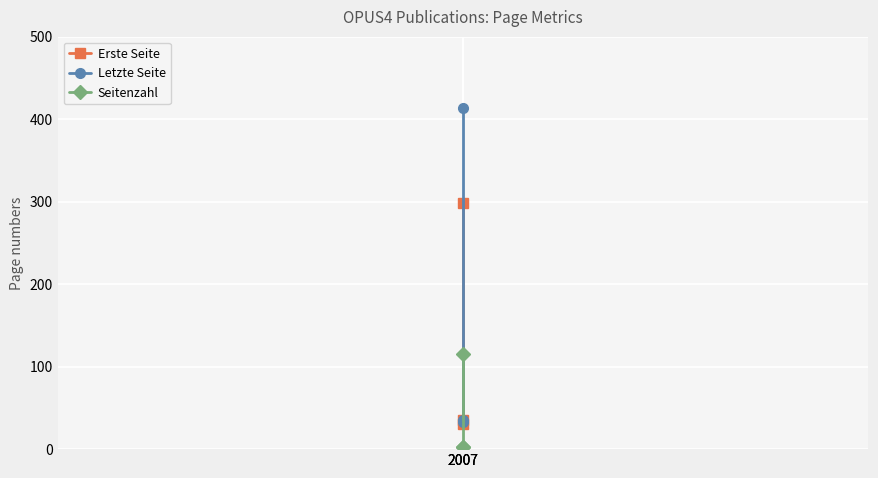

What is the spread (max minus min) of values at 2007?

298